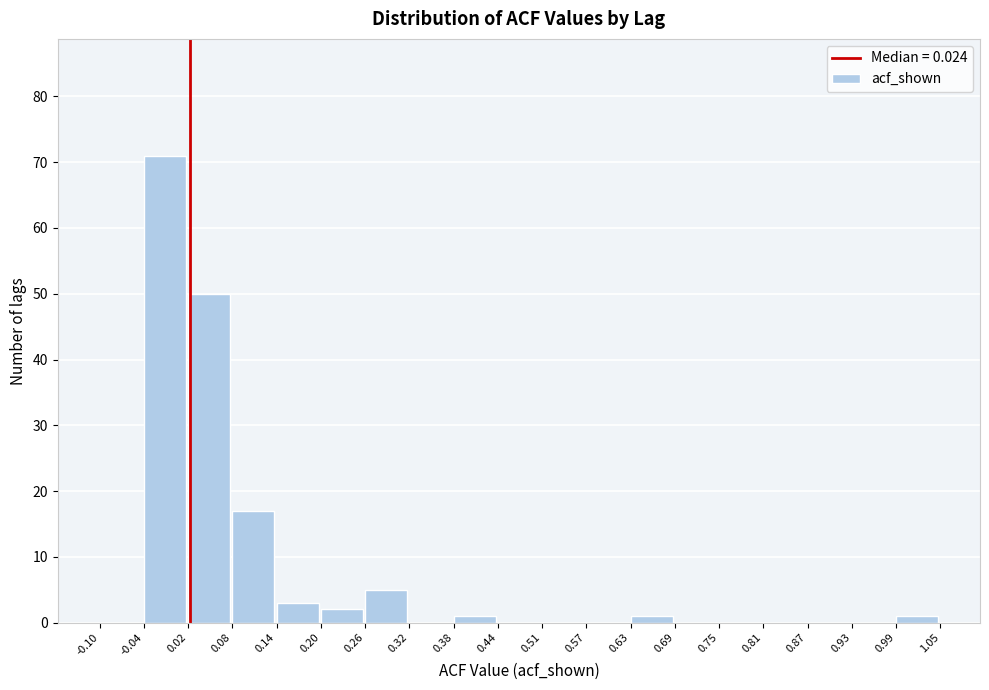

What is the height of the bar covering 0.08 to 0.14 on the x-axis? The values are not printed on the chart, so give them approximately, as read against the axis.

17